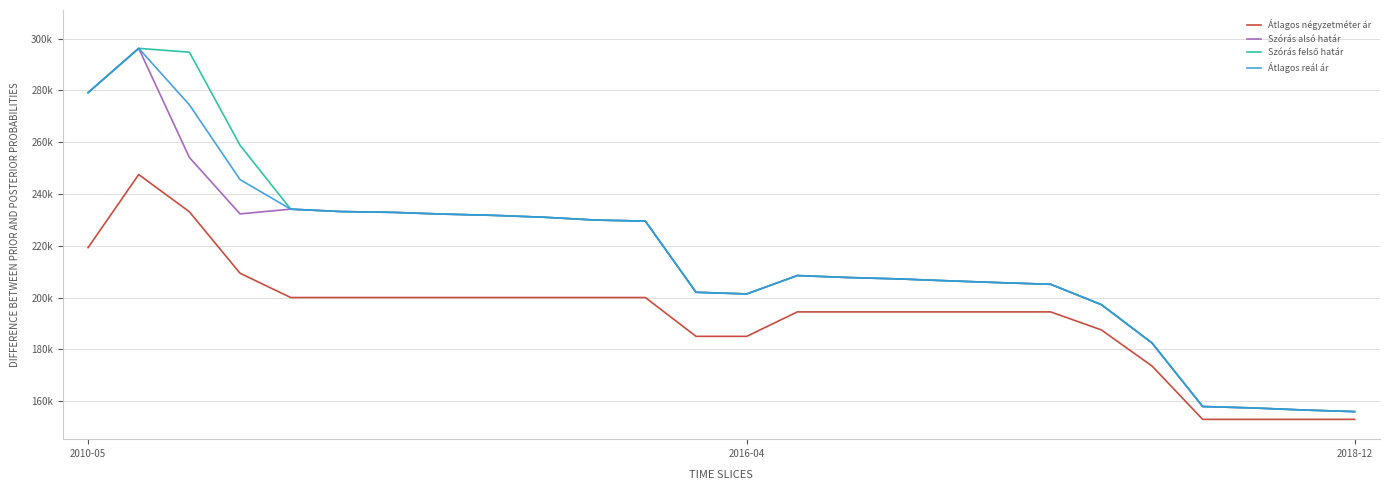

Reading right to left, list all the values displayed in this chart.

Átlagos négyzetméter ár: 152941	152941	152941	152941	173541	187500	194444	194444	194444	194444	194444	194444	185000	185000	200000	200000	200000	200000	200000	200000	200000	200000	209375	233125	247500	219263
Szórás alsó határ: 155936	156550	157350	157901	182447	197263	205105	205742	206433	207179	207729	208484	201384	202030	229512	229930	231010	231736	232223	232895	233202	234127	232298	254100	296237	279125
Szórás felső határ: 155936	156550	157350	157901	182447	197263	205105	205742	206433	207179	207729	208484	201384	202030	229512	229930	231010	231736	232223	232895	233202	234127	258814	294758	296237	279125
Átlagos reál ár: 155936	156550	157350	157901	182447	197263	205105	205742	206433	207179	207729	208484	201384	202030	229512	229930	231010	231736	232223	232895	233202	234127	245556	274429	296237	279125